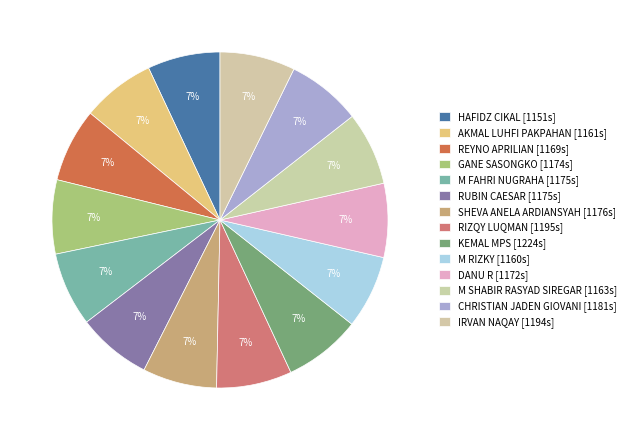

How many slices are in this pie chart?

14